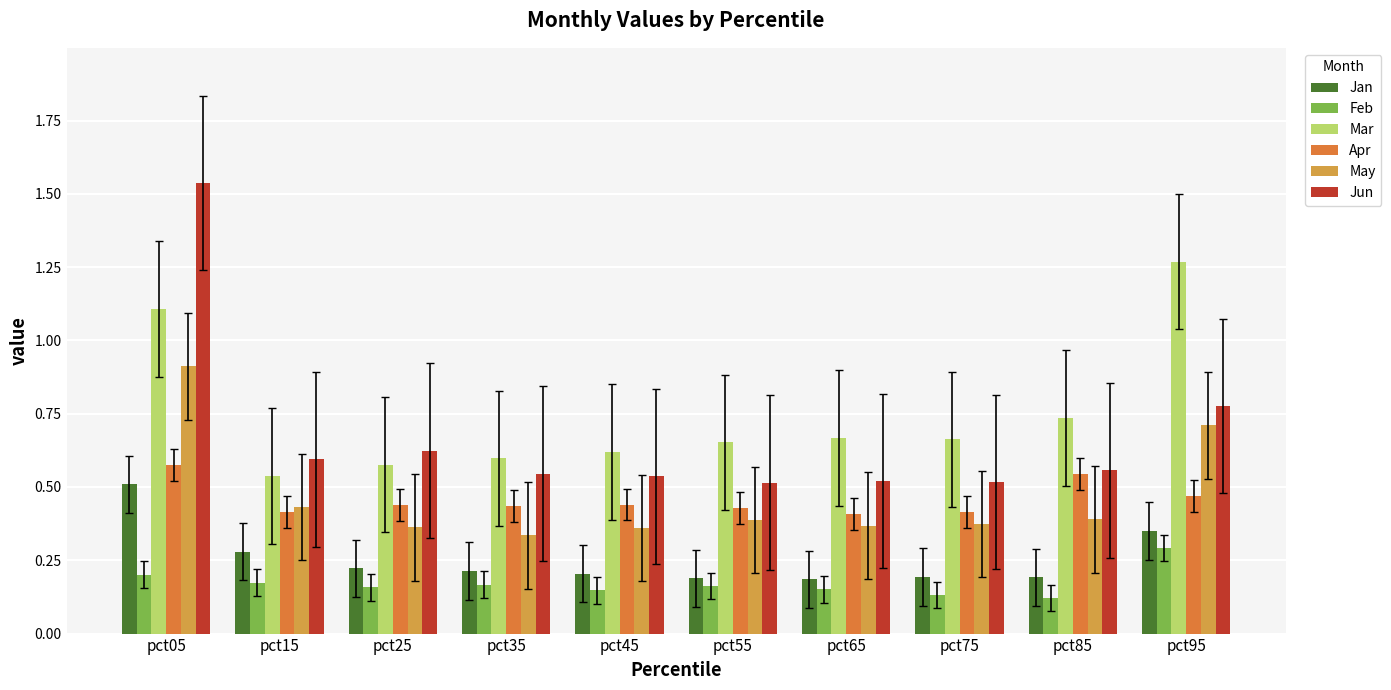

How many groups of bars are there?

10